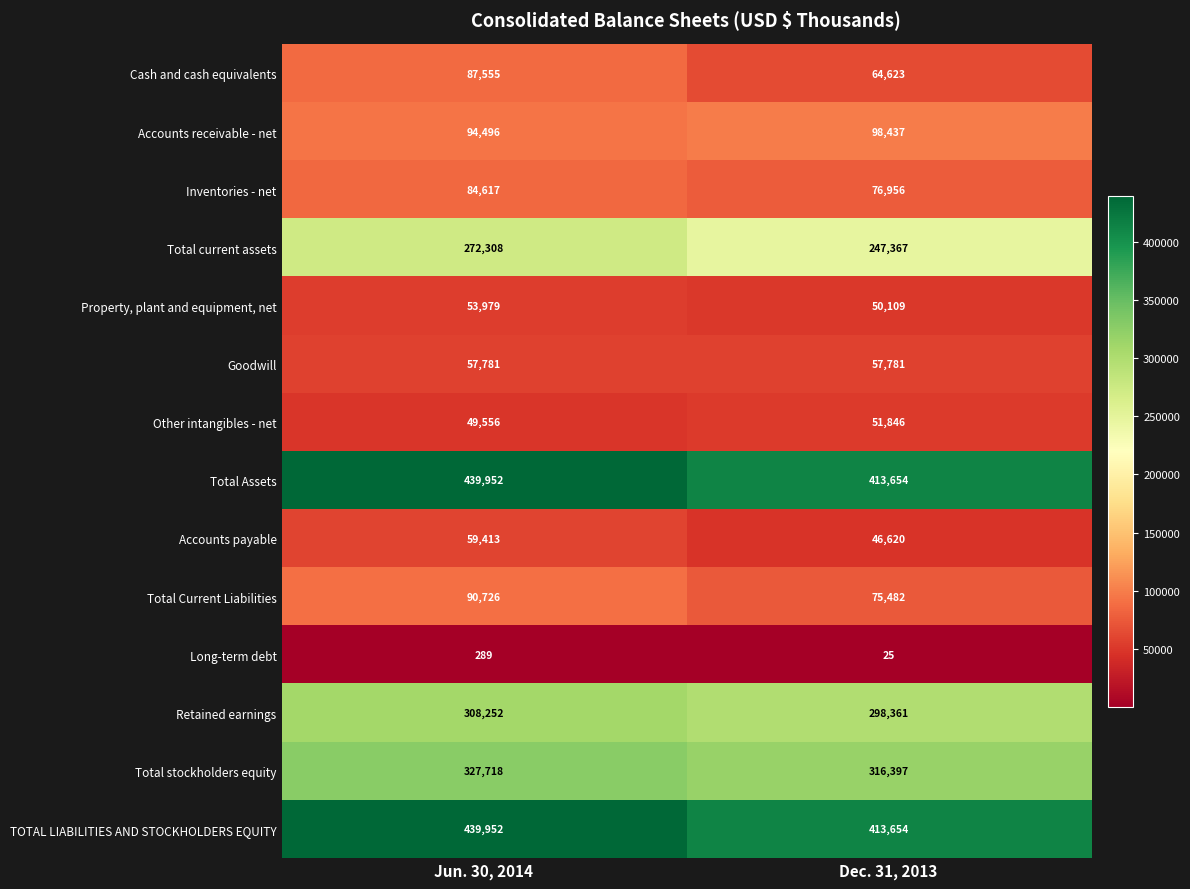

What is the spread (max minus min) of values at Dec. 31, 2013?

413629